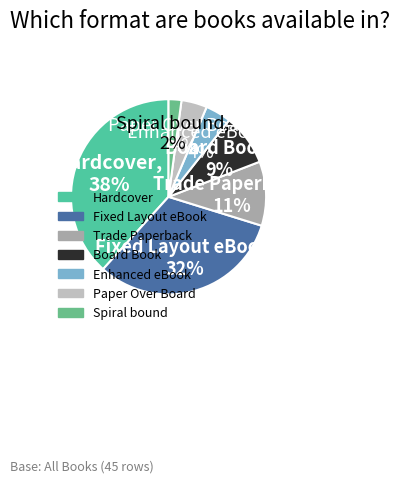

Which category has the smallest portion of the pie?

Spiral bound